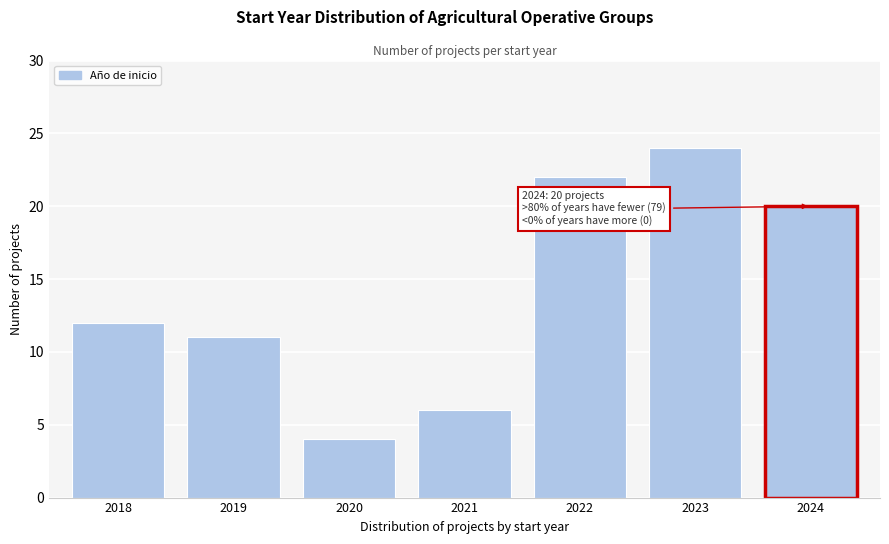

Reading right to left, transcribe all the data shown in this chart.

20	24	22	6	4	11	12